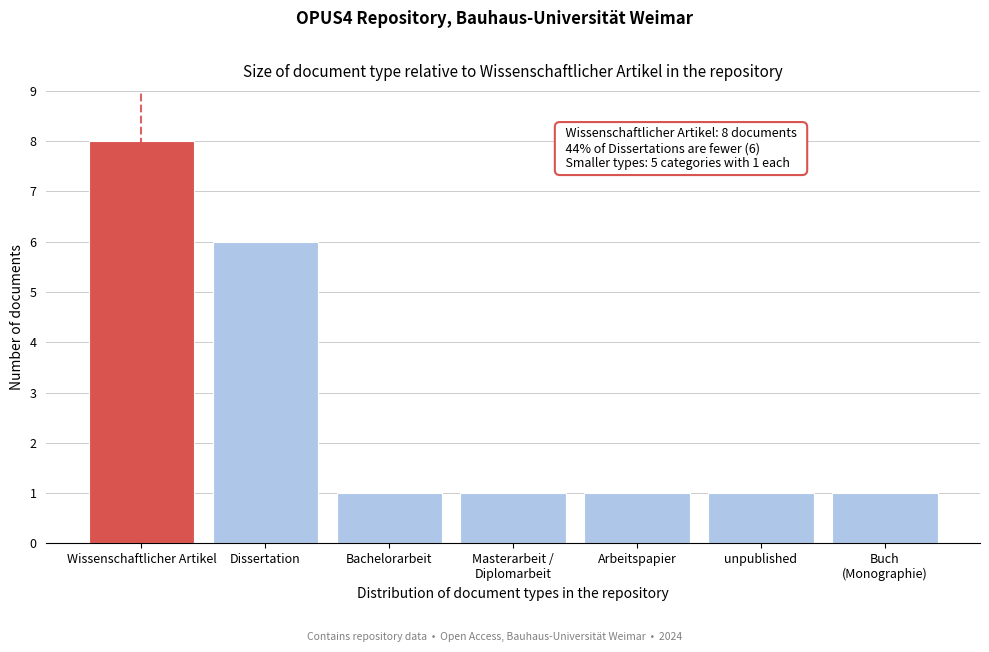

Reading left to right, what are all the values shown in this chart?

8	6	1	1	1	1	1